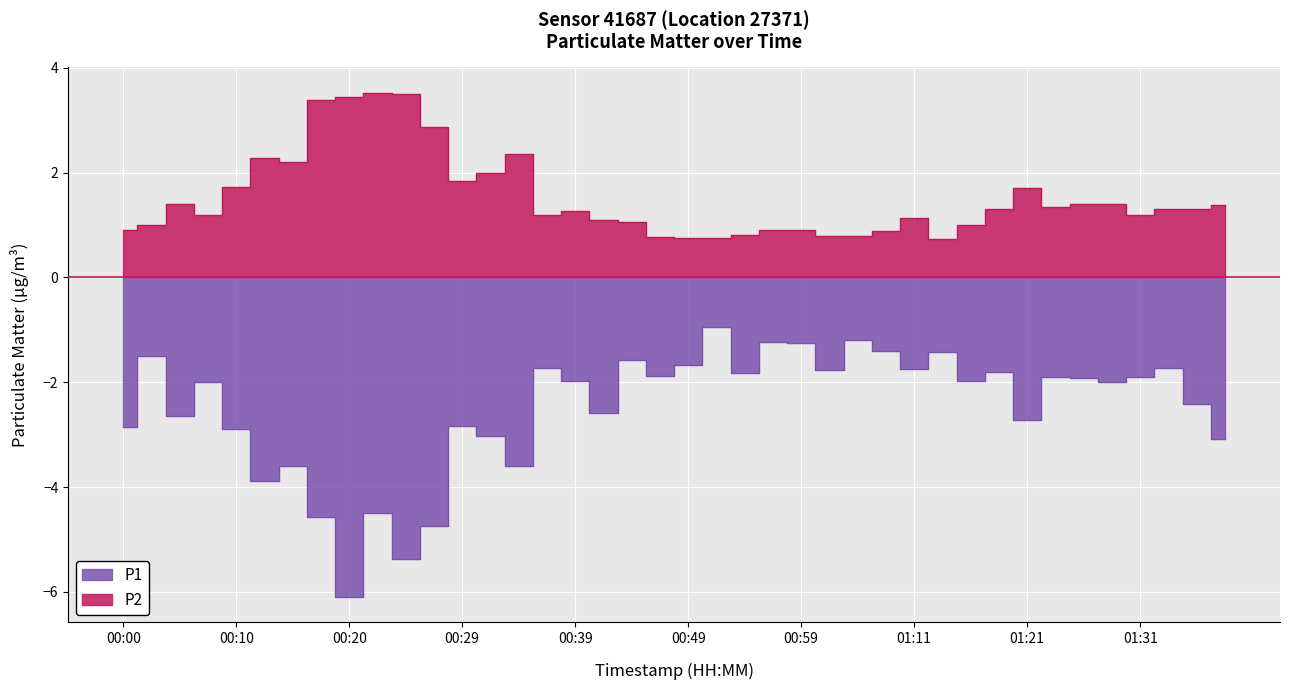

Reading left to right, extract all data points from this chart.

P1: -2.9	-1.5	-2.6	-2.0	-2.9	-3.9	-3.6	-4.6	-6.1	-4.5	-5.4	-4.8	-2.8	-3.0	-3.6	-1.7	-2.0	-2.6	-1.6	-1.9	-1.7	-0.9	-1.8	-1.2	-1.2	-1.8	-1.2	-1.4	-1.8	-1.4	-2.0	-1.8	-2.7	-1.9	-1.9	-2.0	-1.9	-1.7	-2.4	-3.1
P2: 0.9	1.0	1.4	1.2	1.7	2.3	2.2	3.4	3.5	3.5	3.5	2.9	1.9	2.0	2.4	1.2	1.3	1.1	1.1	0.8	0.8	0.8	0.8	0.9	0.9	0.8	0.8	0.9	1.1	0.7	1.0	1.3	1.7	1.4	1.4	1.4	1.2	1.3	1.3	1.4